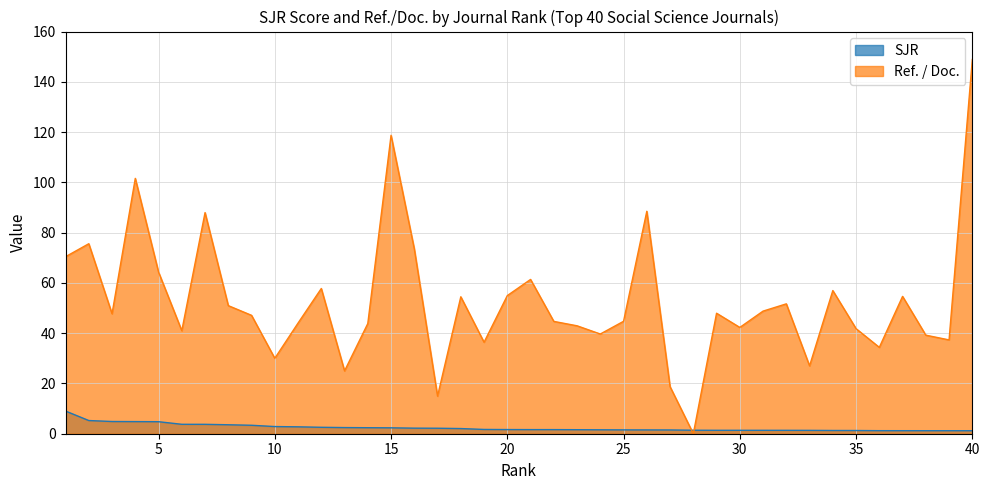

Between 18 and 27, which is larger?

18